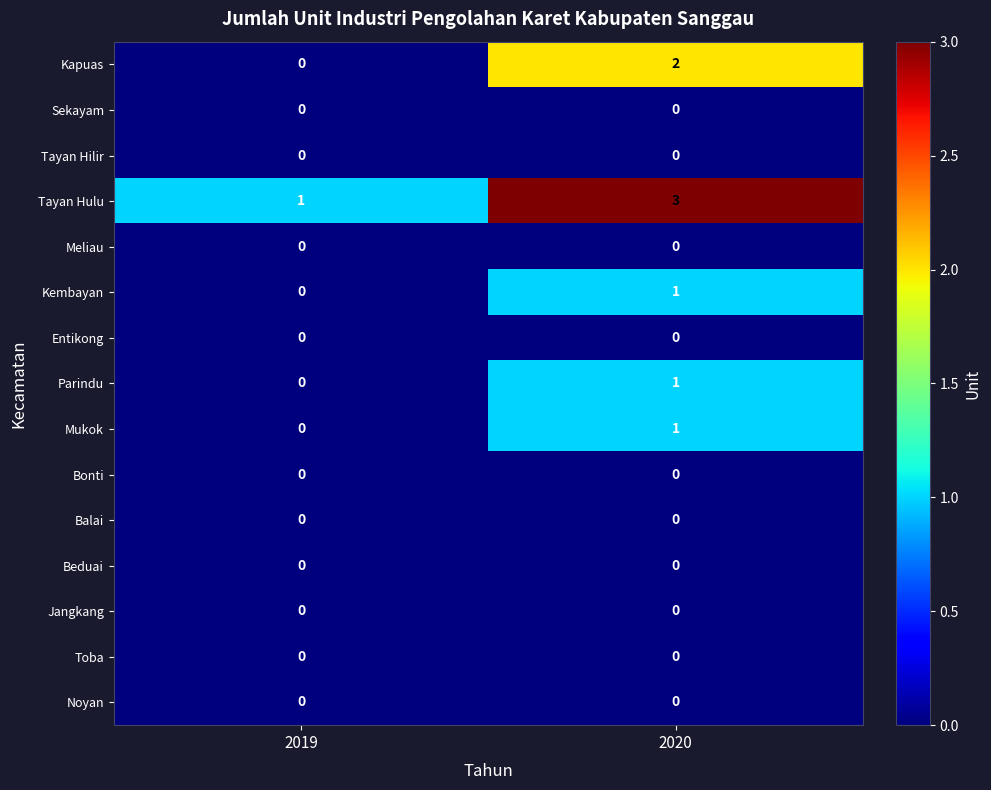

Reading right to left, what are all the values shown in this chart?

Kapuas: 2	0
Sekayam: 0	0
Tayan Hilir: 0	0
Tayan Hulu: 3	1
Meliau: 0	0
Kembayan: 1	0
Entikong: 0	0
Parindu: 1	0
Mukok: 1	0
Bonti: 0	0
Balai: 0	0
Beduai: 0	0
Jangkang: 0	0
Toba: 0	0
Noyan: 0	0